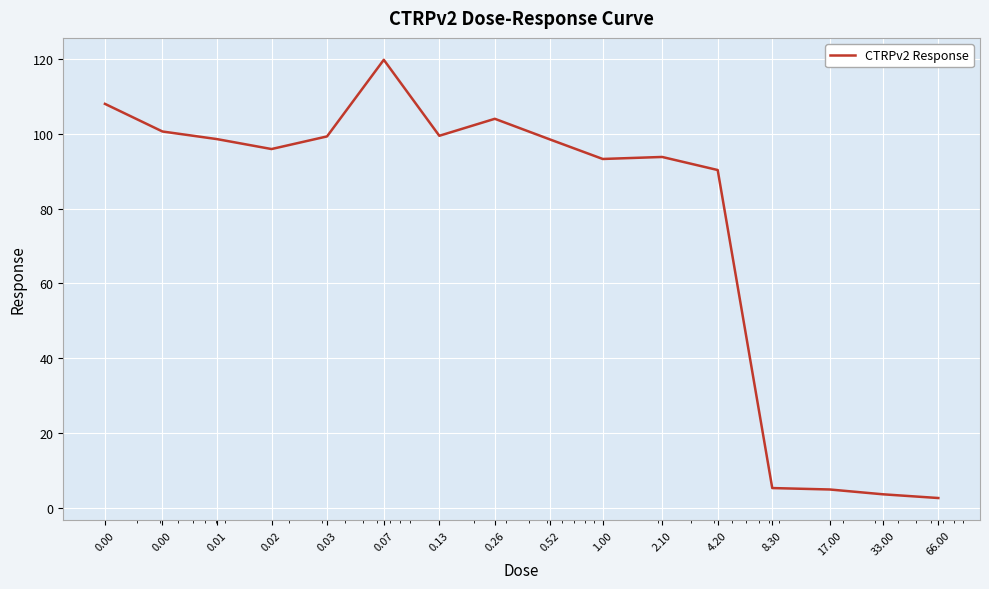

Reading right to left, extract all data points from this chart.

66.00=2.5	33.00=3.5	17.00=4.8	8.30=5.2	4.20=90.4	2.10=93.9	1.00=93.3	0.52=98.5	0.26=104.1	0.13=99.5	0.07=119.9	0.03=99.4	0.02=96.0	0.01=98.7	0.00=100.7	0.00=108.1